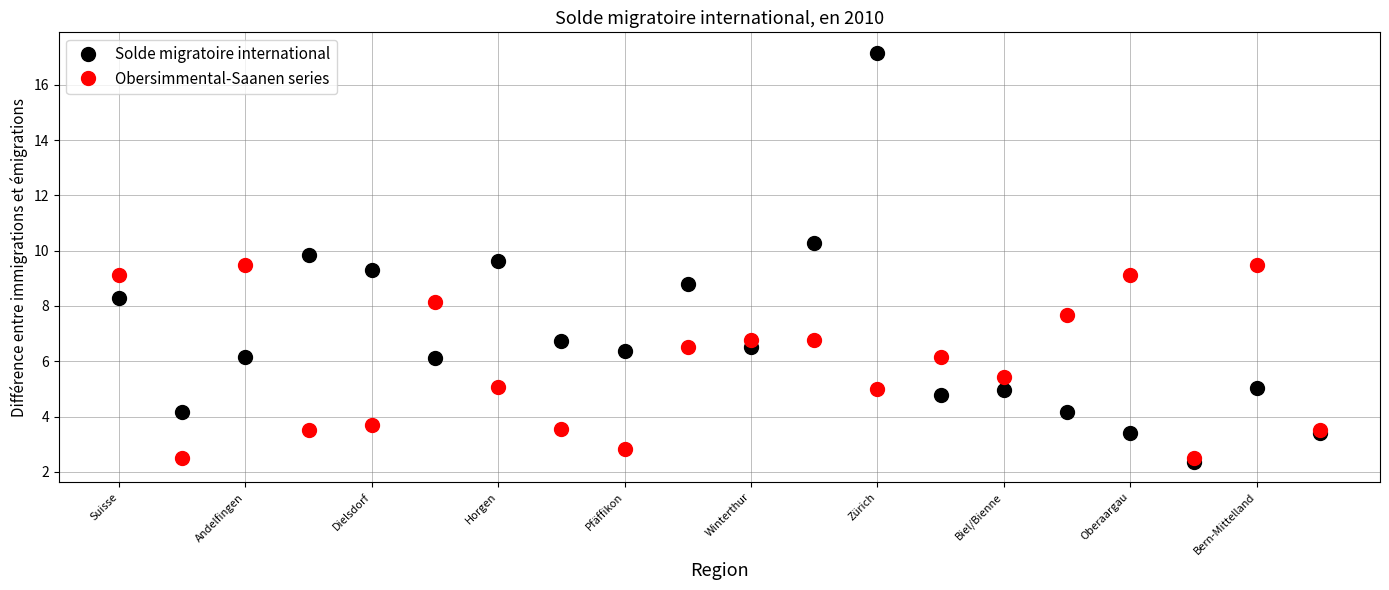

What is the value of the Obersimmental-Saanen series point at the 12th from the left?

6.8